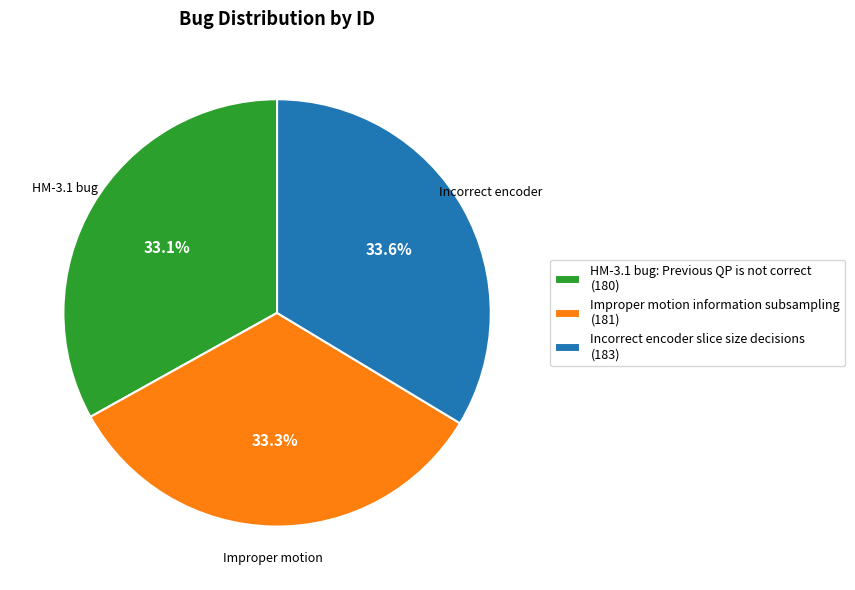

To the nearest percent, what portion does Incorrect encoder slice size decisions represent?

34%